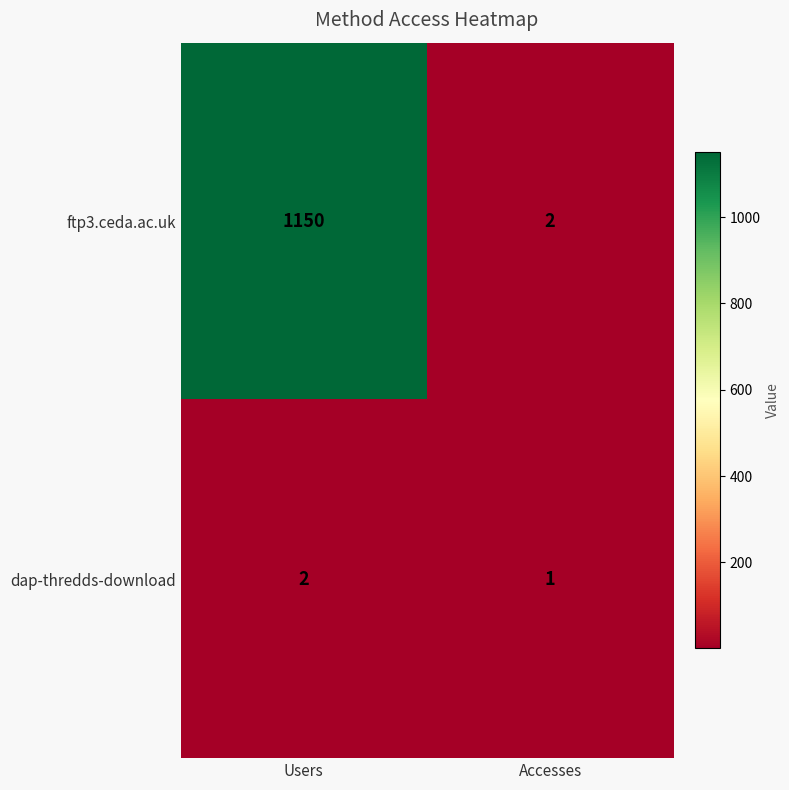

What is the total value across all series at Users?

1152